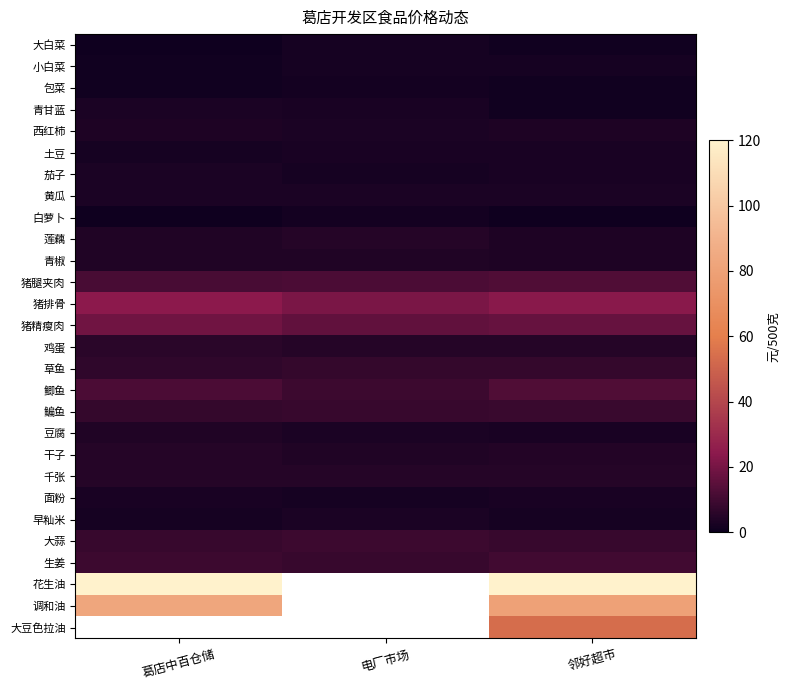

List the series in order of their peak value, highest first.

花生油, 调和油, 猪排骨, 猪精瘦肉, 猪腿夹肉, 鲫鱼, 大豆色拉油, 生姜, 大蒜, 鳊鱼, 草鱼, 鸡蛋, 莲藕, 千张, 干子, 青椒, 豆腐, 西红柿, 黄瓜, 早籼米, 青甘蓝, 茄子, 面粉, 土豆, 大白菜, 小白菜, 包菜, 白萝卜